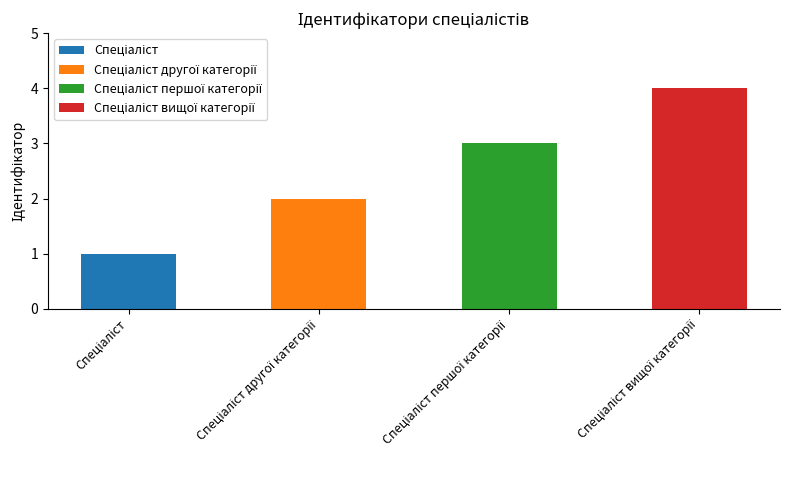

What is the label of the 1st bar from the left?

Спеціаліст